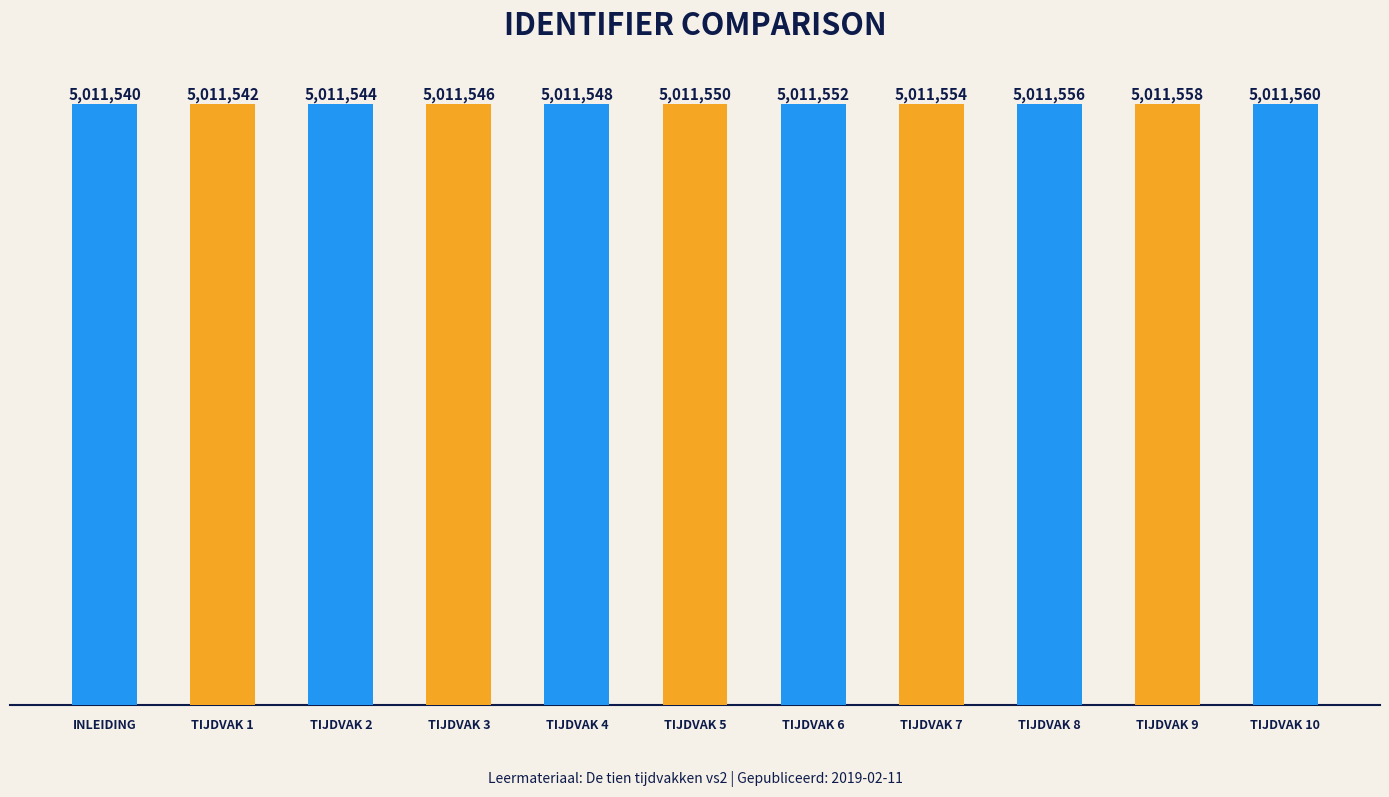

What is the label of the 5th bar from the left?

TIJDVAK 4